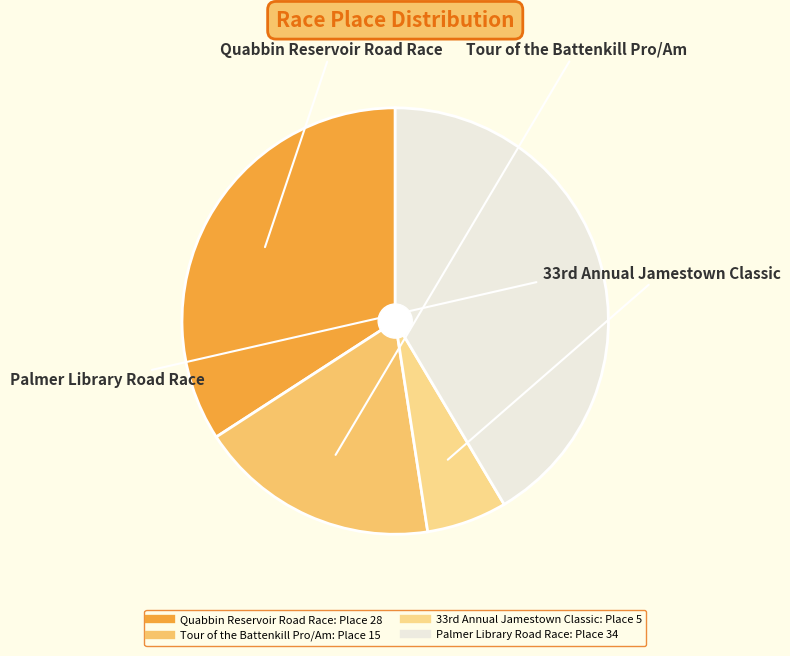

Rank the categories by value from lowest to highest.

33rd Annual Jamestown Classic, Tour of the Battenkill Pro/Am, Quabbin Reservoir Road Race, Palmer Library Road Race